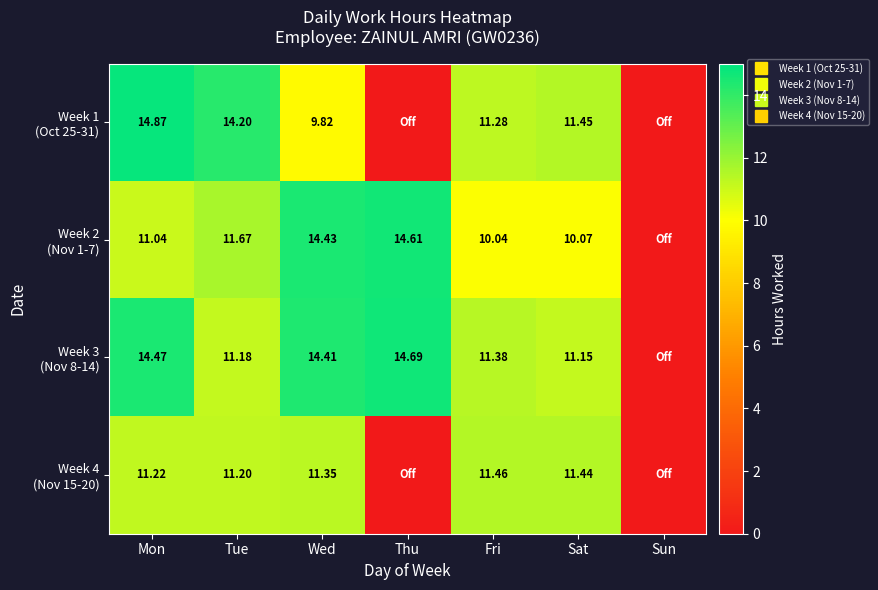

The value of Week 4 (Nov 15-20) at Sun is 3.7. True or false?

False